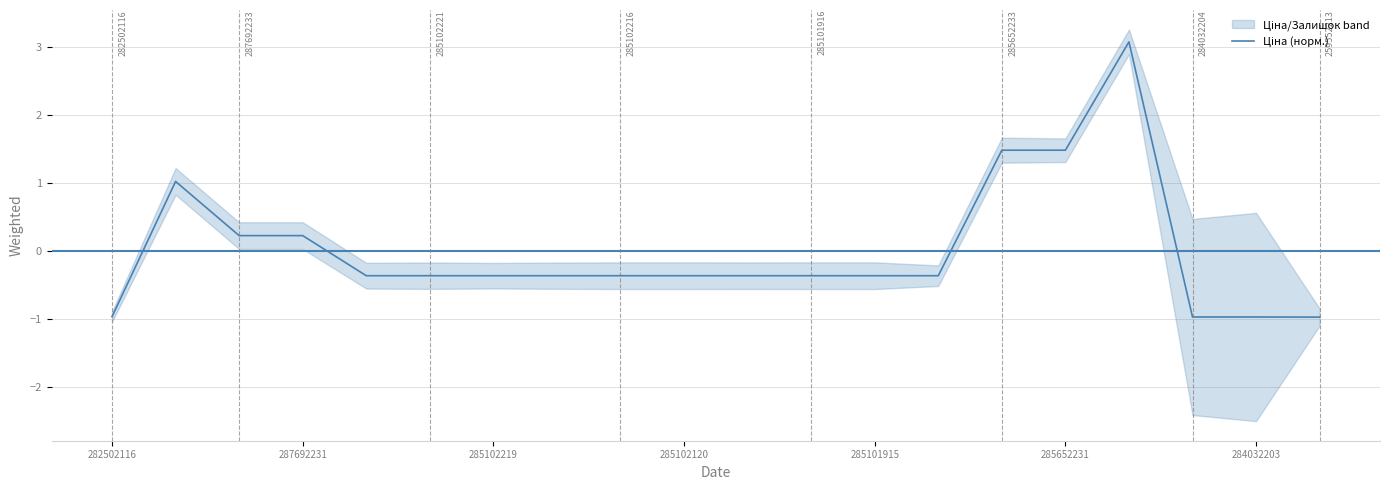

Is this an area chart (filled region under the line)?

No